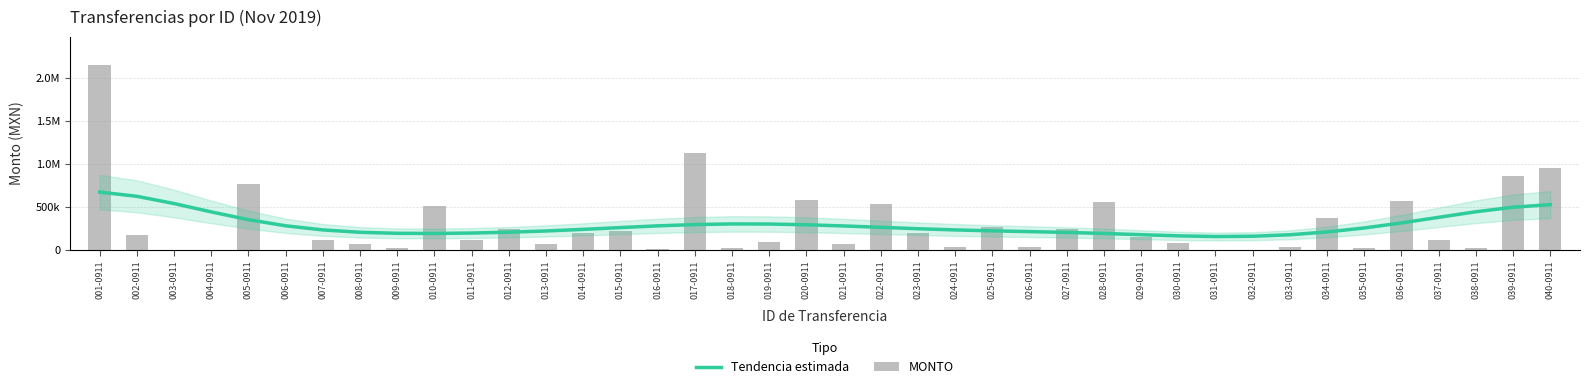

What is the difference between the MONTO values at 017-0911 and 024-0911?

1095747.3